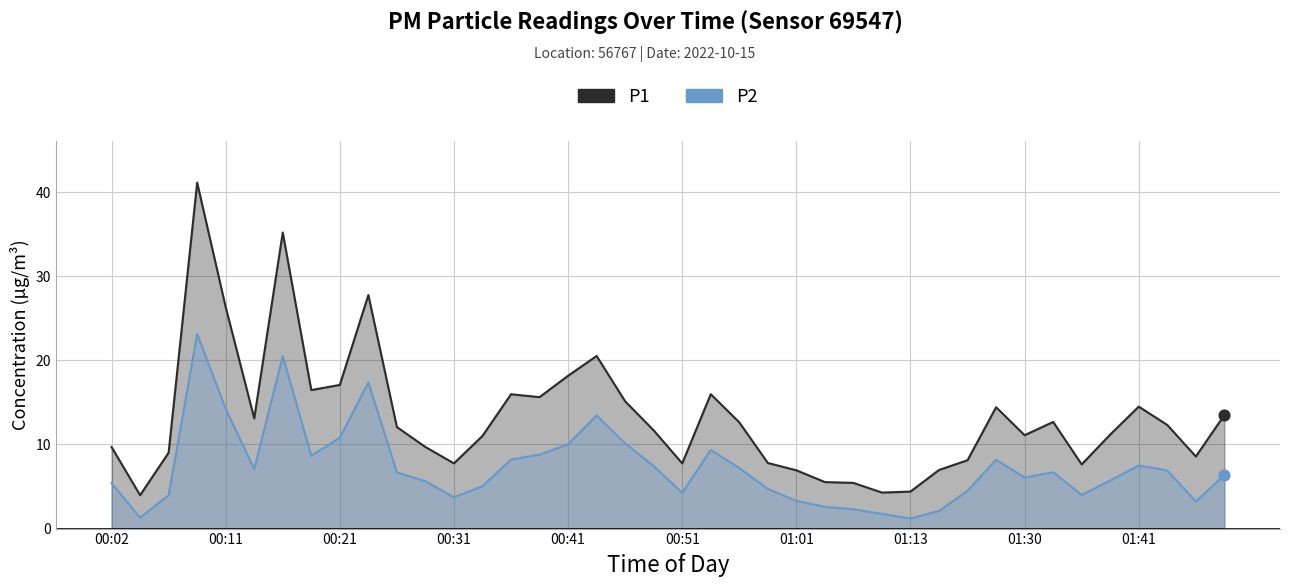

Is the value of P2 at 25 greater than the value of P1 at 38?

No